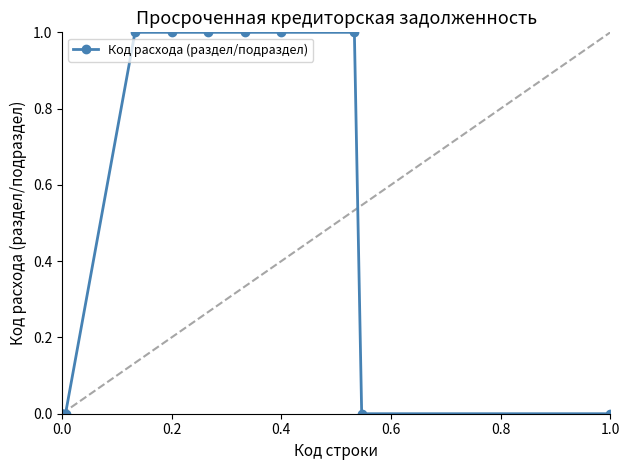

How many positive values are there?

6